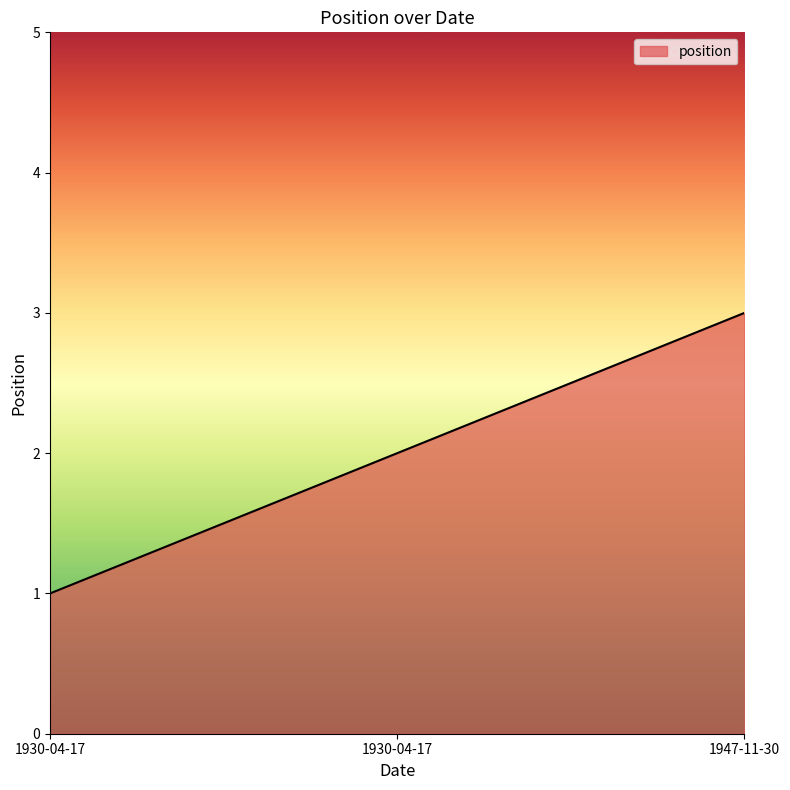

Reading left to right, extract all data points from this chart.

1	2	3